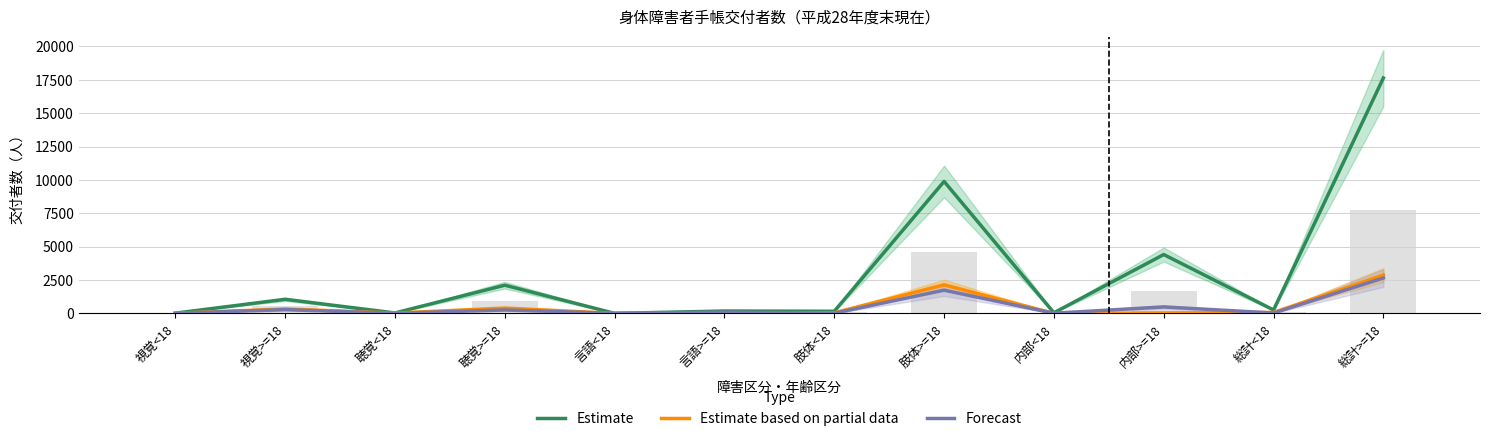

What is the value of the Estimate based on partial data bar at the 8th from the left?

2140